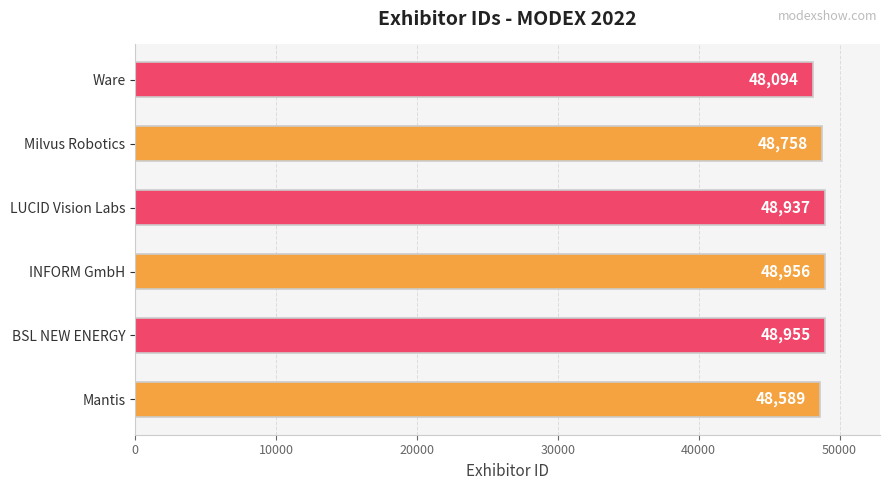

Reading top to bottom, transcribe all the data shown in this chart.

Ware=48094	Milvus Robotics=48758	LUCID Vision Labs=48937	INFORM GmbH=48956	BSL NEW ENERGY=48955	Mantis=48589